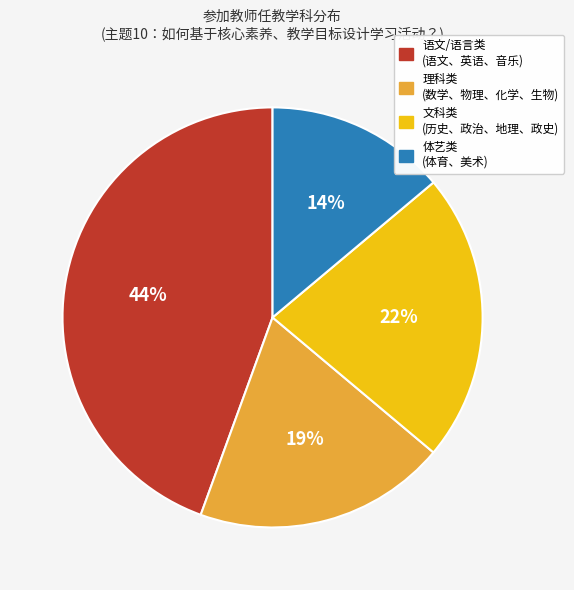

Does any single category account for the majority?

No